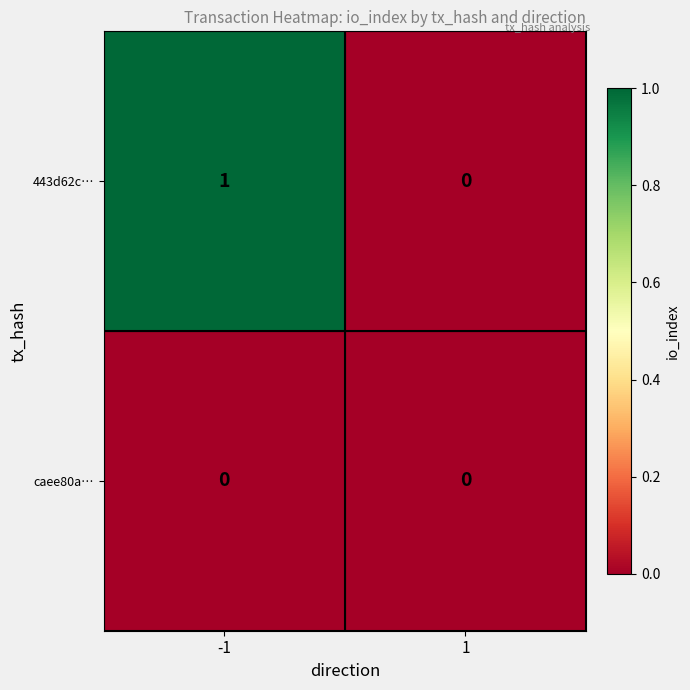

List the series in order of their peak value, lowest first.

caee80a…, 443d62c…